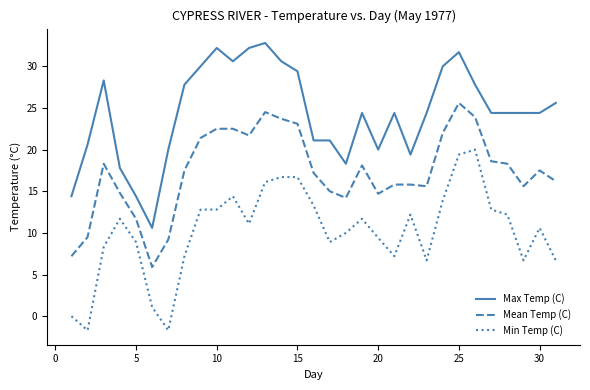

List the series in order of their peak value, highest first.

Max Temp (C), Mean Temp (C), Min Temp (C)